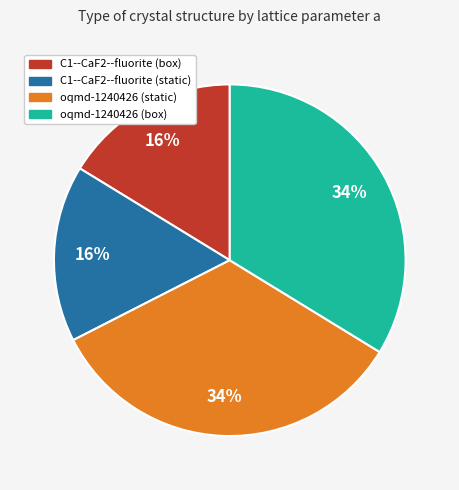

How many segments does this pie chart have?

4